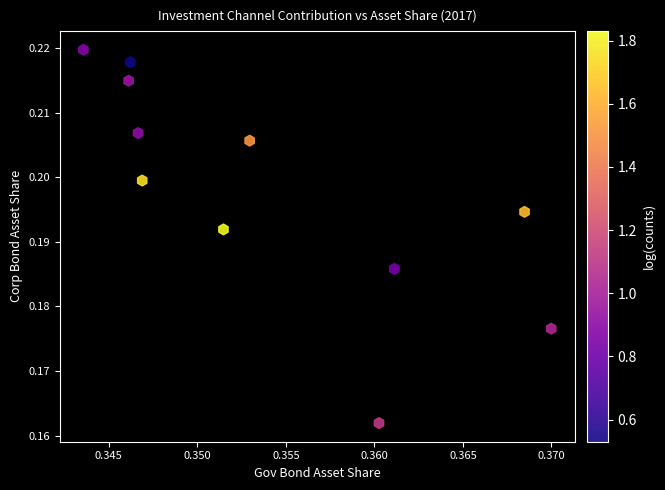

What is the average X value?

0.4